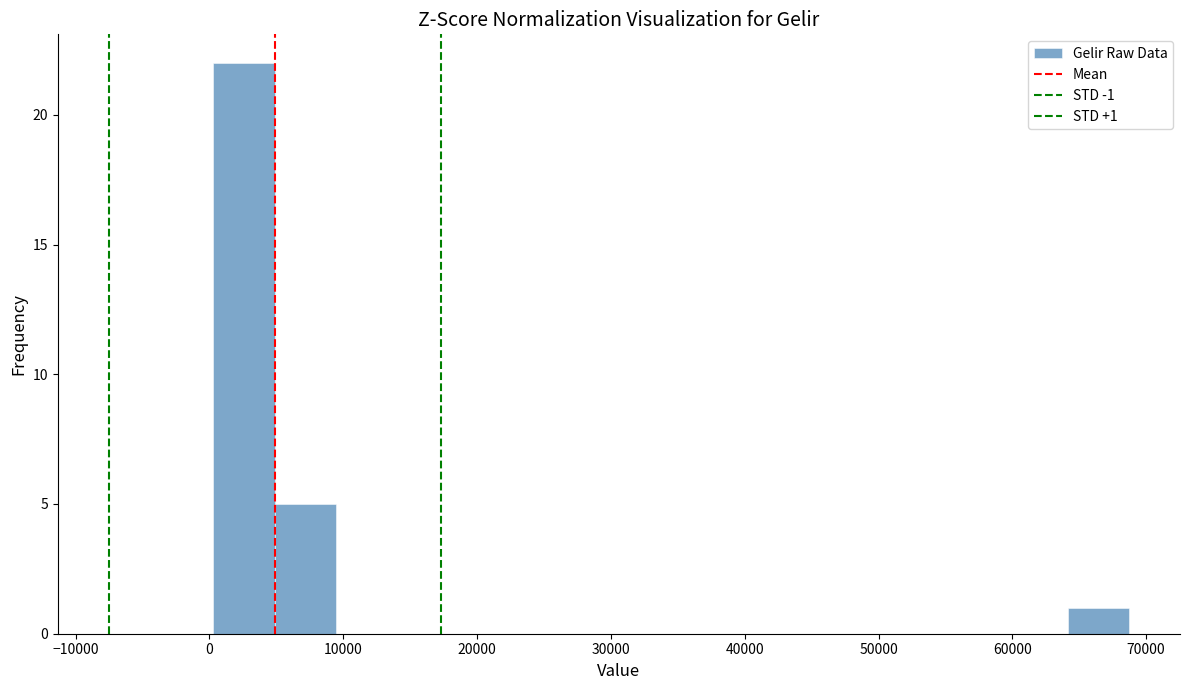

Over which range of the x-axis is the bar tallest?

0 to 5000